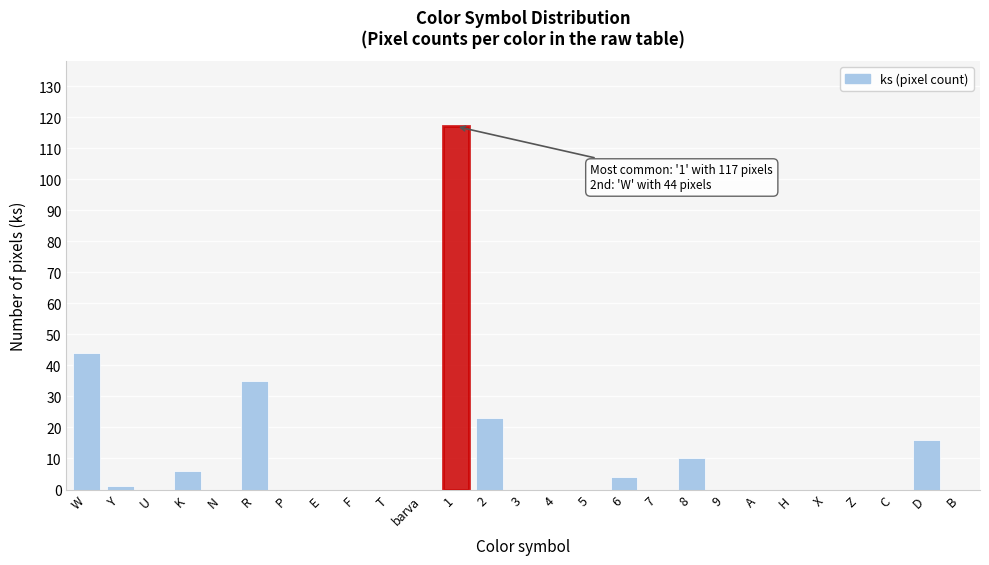

Reading right to left, what are all the values shown in this chart?

B=0	D=16	C=0	Z=0	X=0	H=0	A=0	9=0	8=10	7=0	6=4	5=0	4=0	3=0	2=23	1=117	barva=0	T=0	F=0	E=0	P=0	R=35	N=0	K=6	U=0	Y=1	W=44